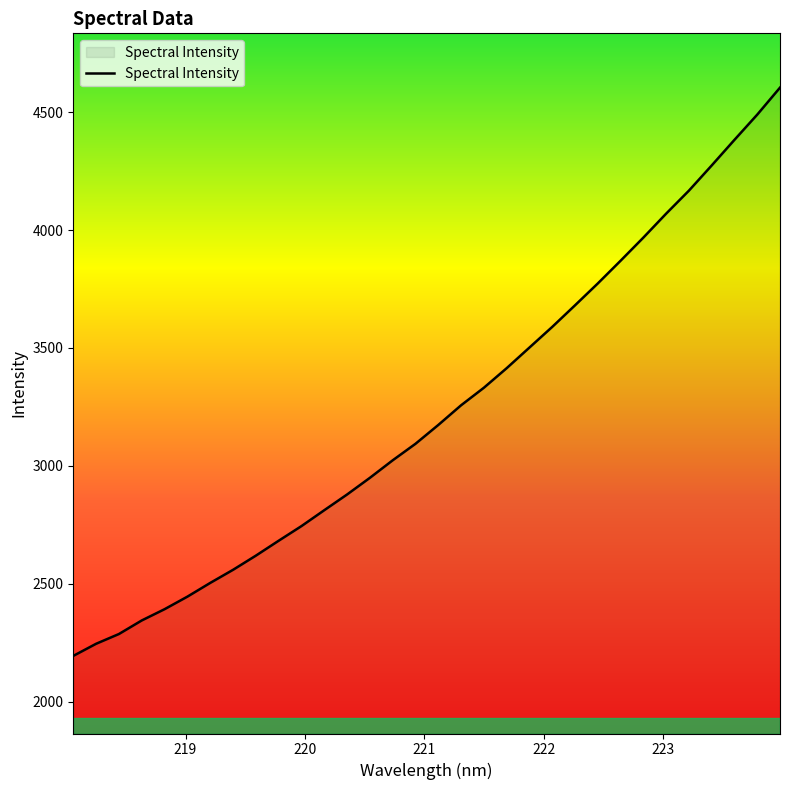

What is the smallest value displayed?

2194.2